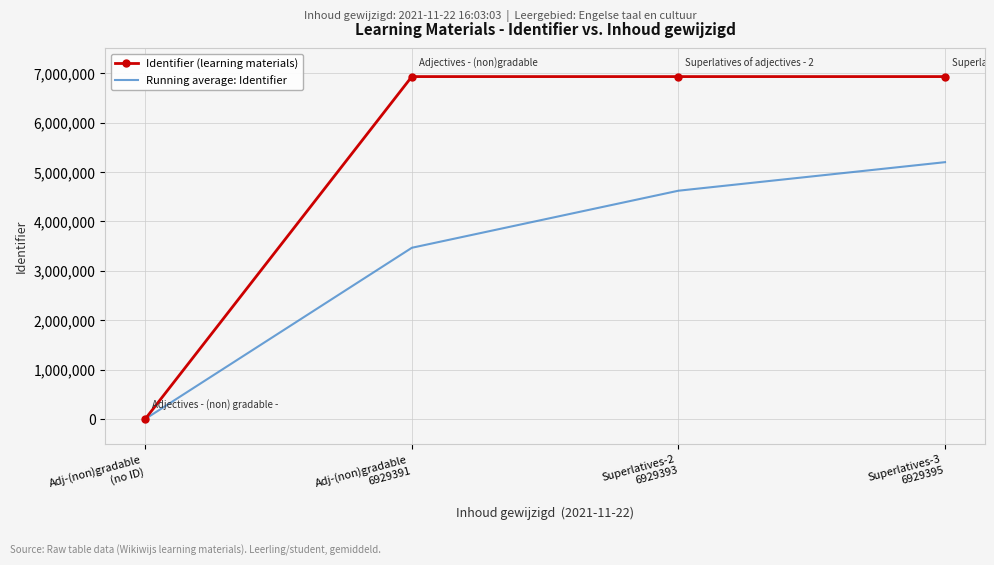

True or false: Running average: Identifier has more than 2 points higher than both neighbors.

False